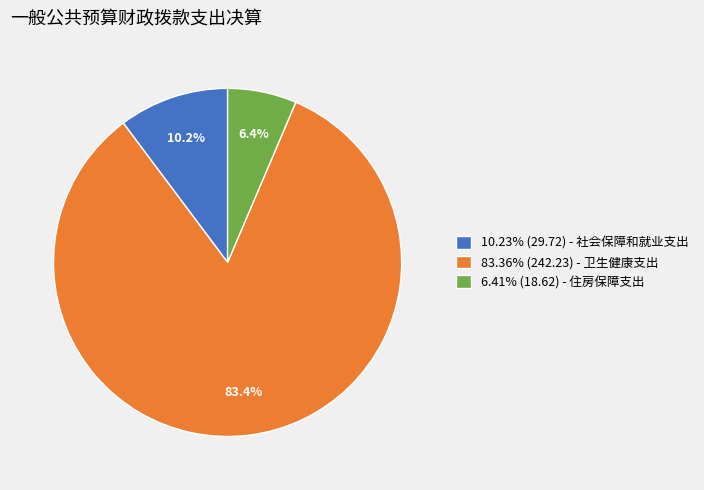

Is there a majority slice in this chart?

Yes